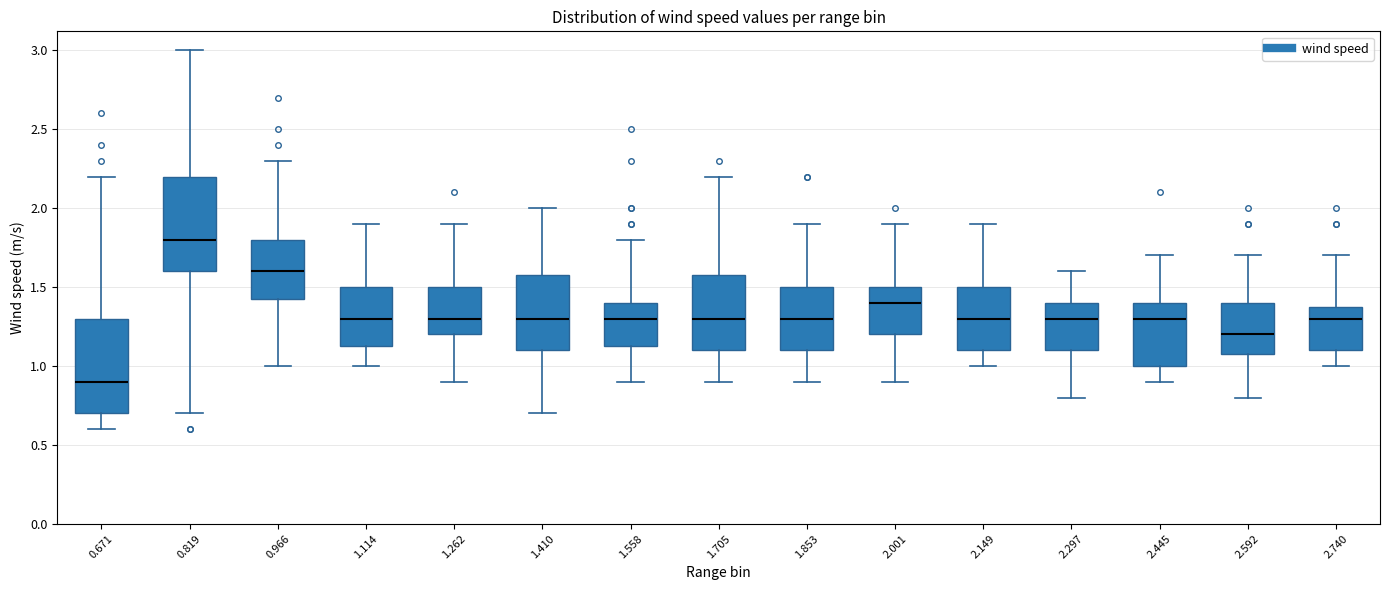

Reading left to right, read every box against the y-axis: the position of its median line, the range the box covers, and the ends of its whiskers. The values are not printed on the chart, so give them approximately, as read against the axis.

0.671: median 0.90, box 0.70 to 1.30, whiskers 0.60 to 2.20
0.819: median 1.80, box 1.60 to 2.20, whiskers 0.70 to 3.00
0.966: median 1.60, box 1.45 to 1.80, whiskers 1.00 to 2.30
1.114: median 1.30, box 1.15 to 1.50, whiskers 1.00 to 1.90
1.262: median 1.30, box 1.20 to 1.50, whiskers 0.90 to 1.90
1.410: median 1.30, box 1.10 to 1.60, whiskers 0.70 to 2.00
1.558: median 1.30, box 1.15 to 1.40, whiskers 0.90 to 1.80
1.705: median 1.30, box 1.10 to 1.60, whiskers 0.90 to 2.20
1.853: median 1.30, box 1.10 to 1.50, whiskers 0.90 to 1.90
2.001: median 1.40, box 1.20 to 1.50, whiskers 0.90 to 1.90
2.149: median 1.30, box 1.10 to 1.50, whiskers 1.00 to 1.90
2.297: median 1.30, box 1.10 to 1.40, whiskers 0.80 to 1.60
2.445: median 1.30, box 1.00 to 1.40, whiskers 0.90 to 1.70
2.592: median 1.20, box 1.10 to 1.40, whiskers 0.80 to 1.70
2.740: median 1.30, box 1.10 to 1.40, whiskers 1.00 to 1.70